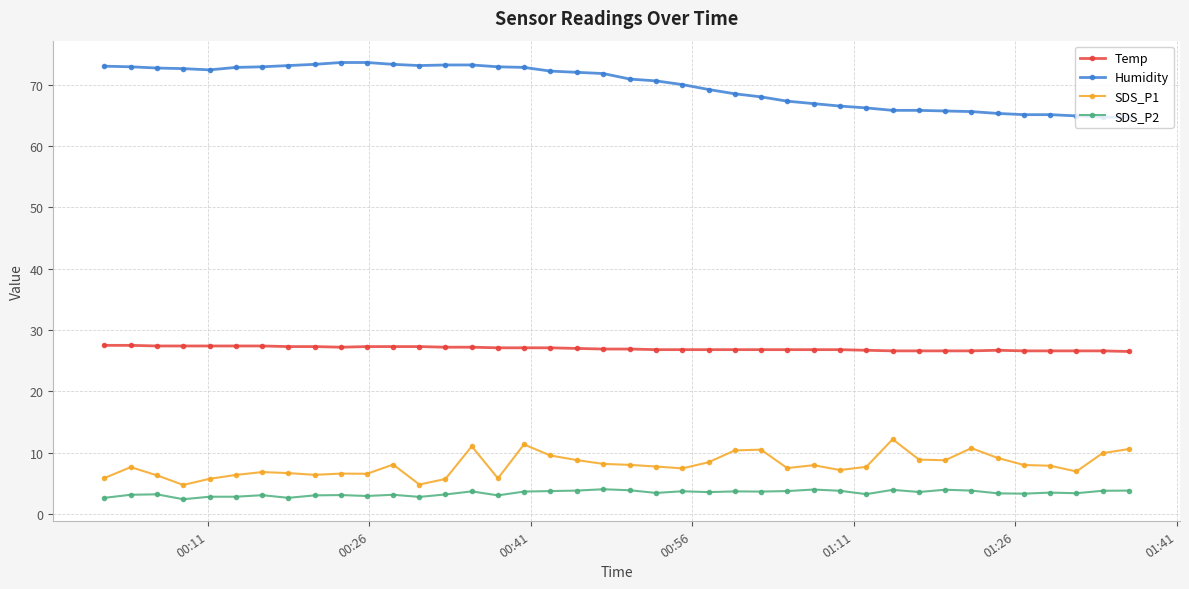

What is the value of the Temp point at the 6th from the left?

27.4